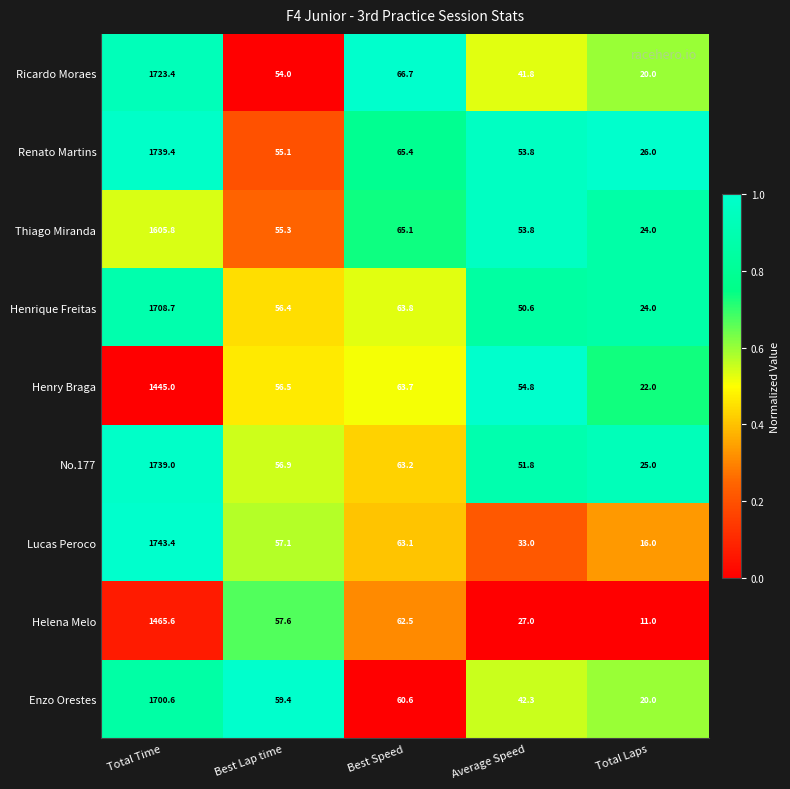

Where is Ricardo Moraes nearest to the value 871?

Best Speed